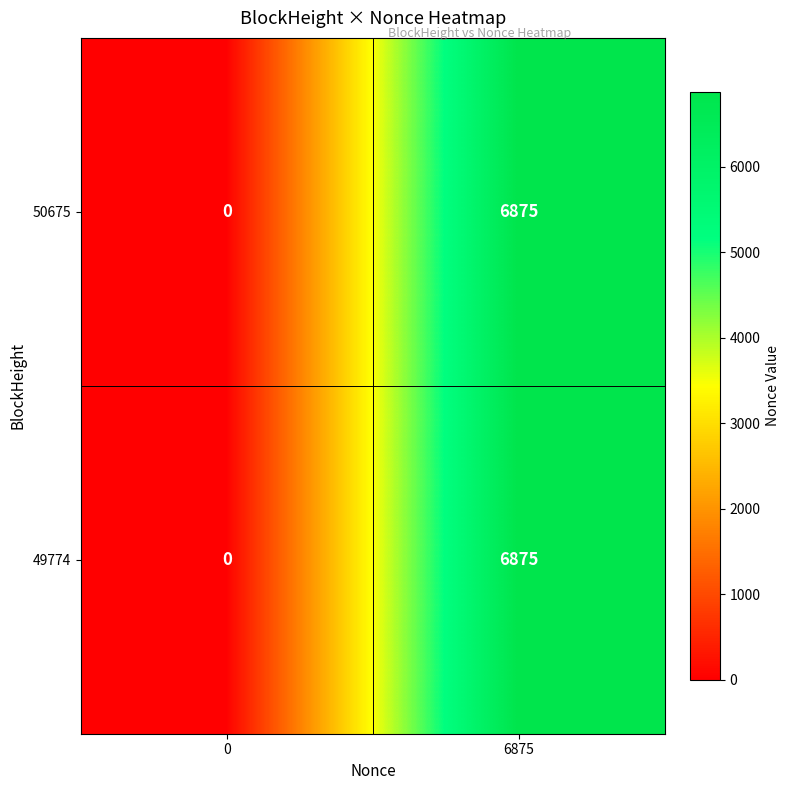

Rank the categories by 50675 value from lowest to highest.

0, 6875